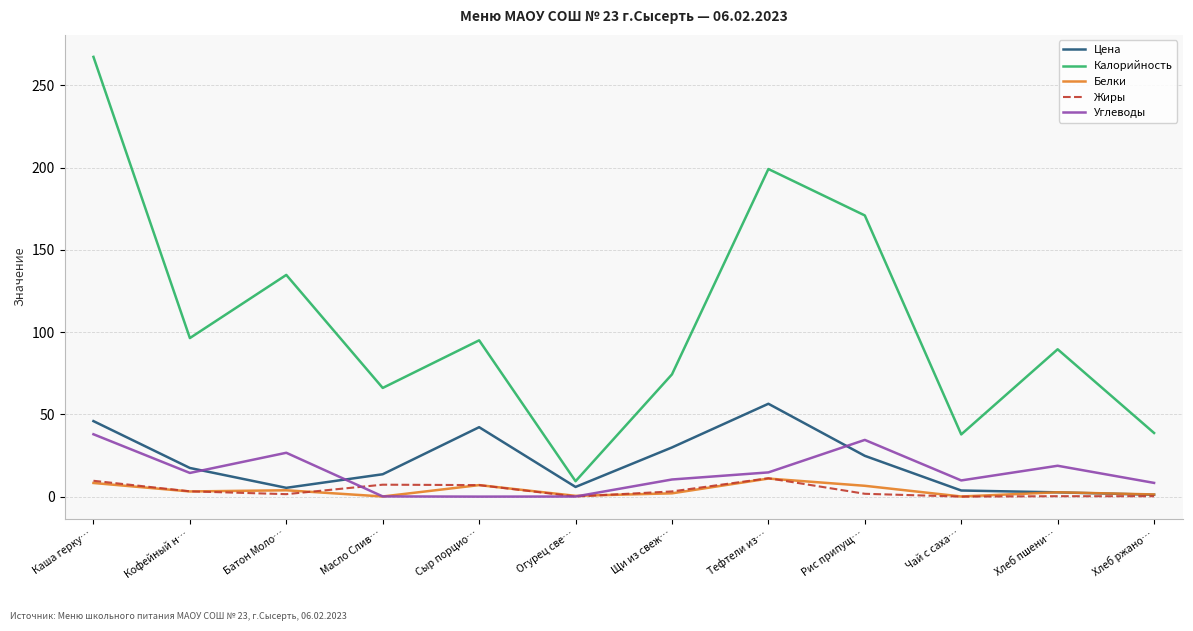

At which category is the sum across all series the highest?

Каша герку…